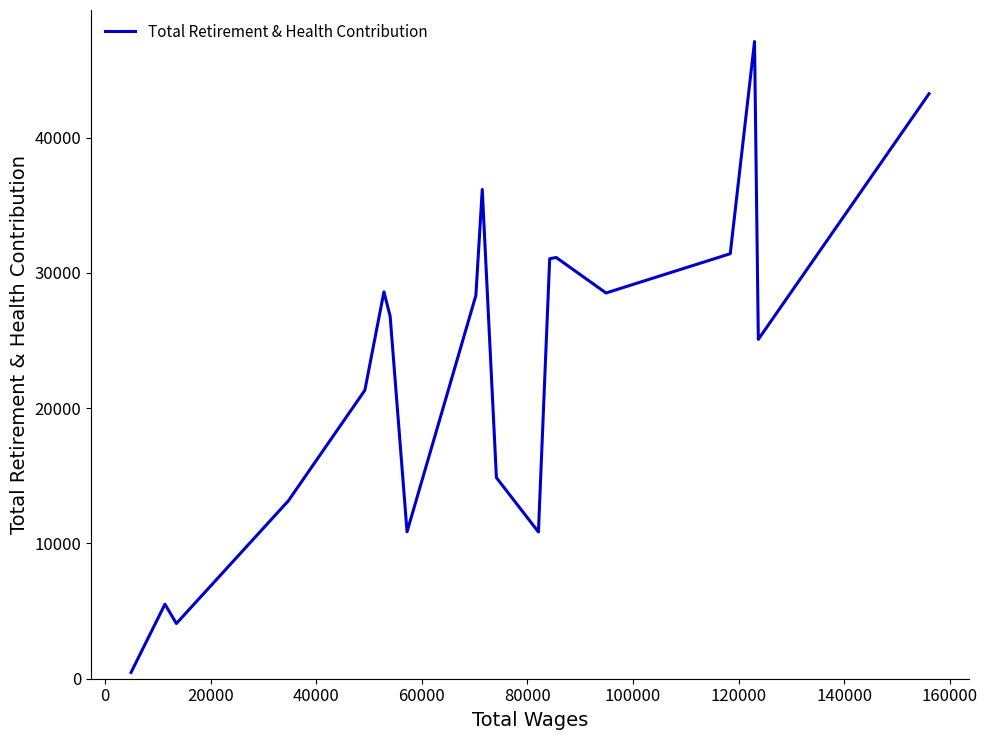

What is the difference between the maximum and minimum values?

46629